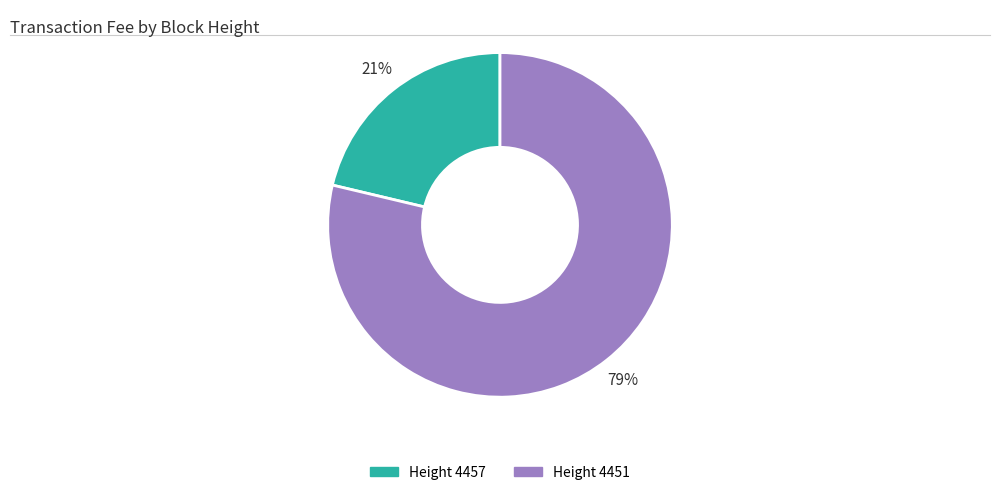

To the nearest percent, what is the average slice percentage?

50%